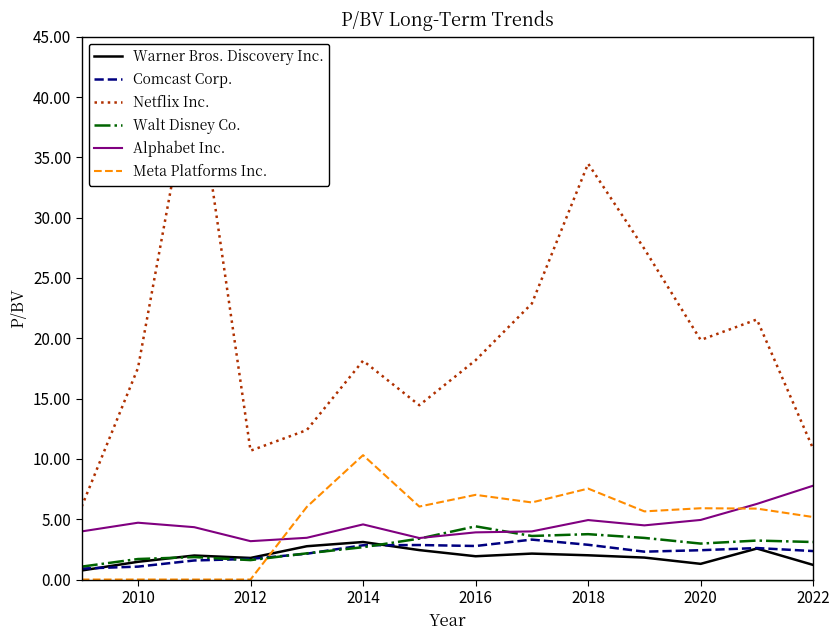

How many data points in Meta Platforms Inc. are above 5?

10